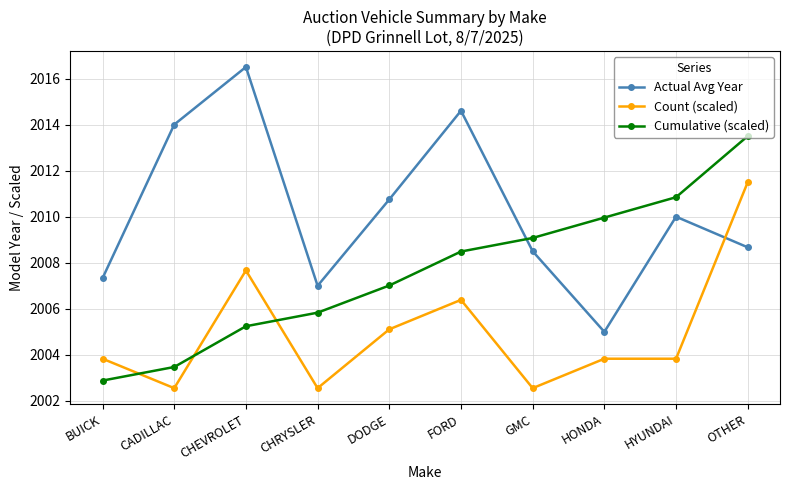

True or false: Cumulative (scaled) and Actual Avg Year cross at least once.

True